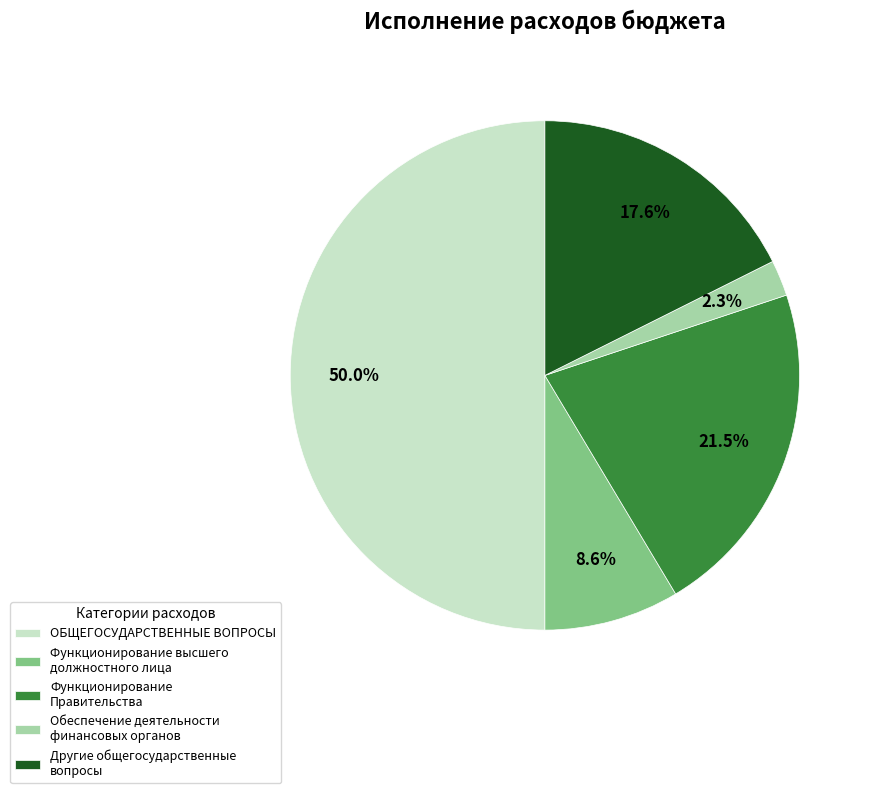

How many segments does this pie chart have?

5